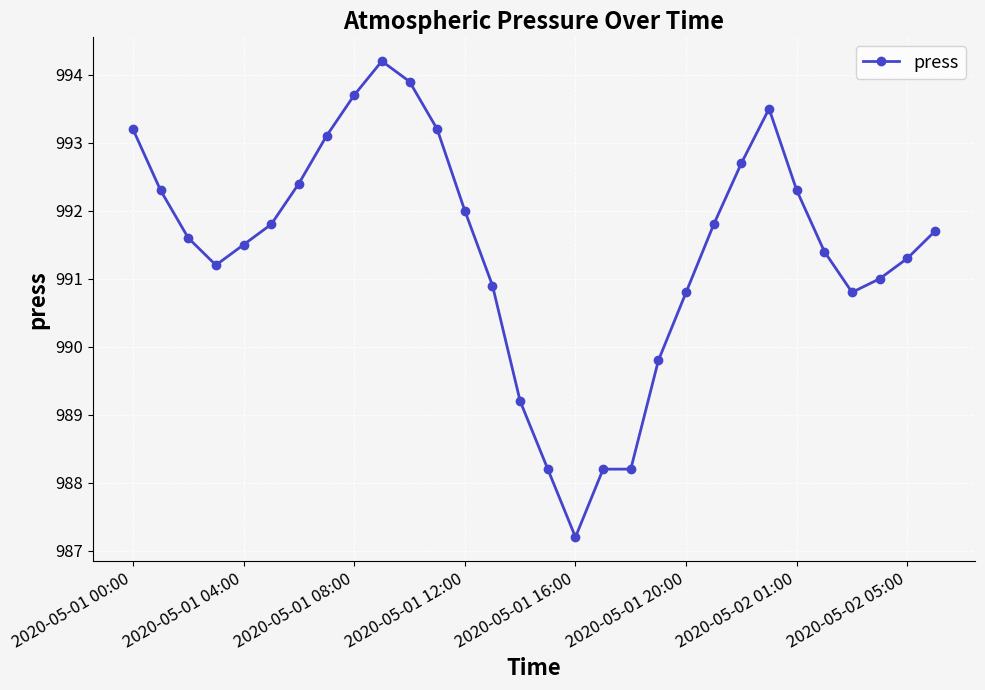

What is the difference between the second highest and minimum values?

6.7